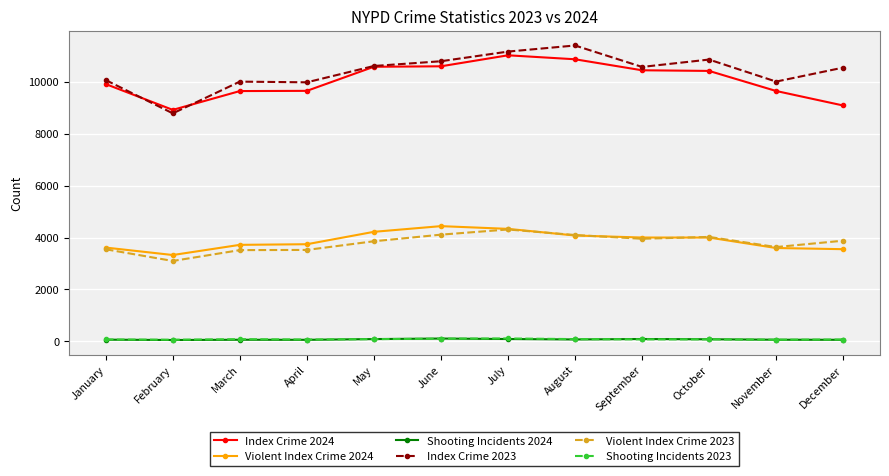

Which series has the widest spread of values?

Index Crime 2023